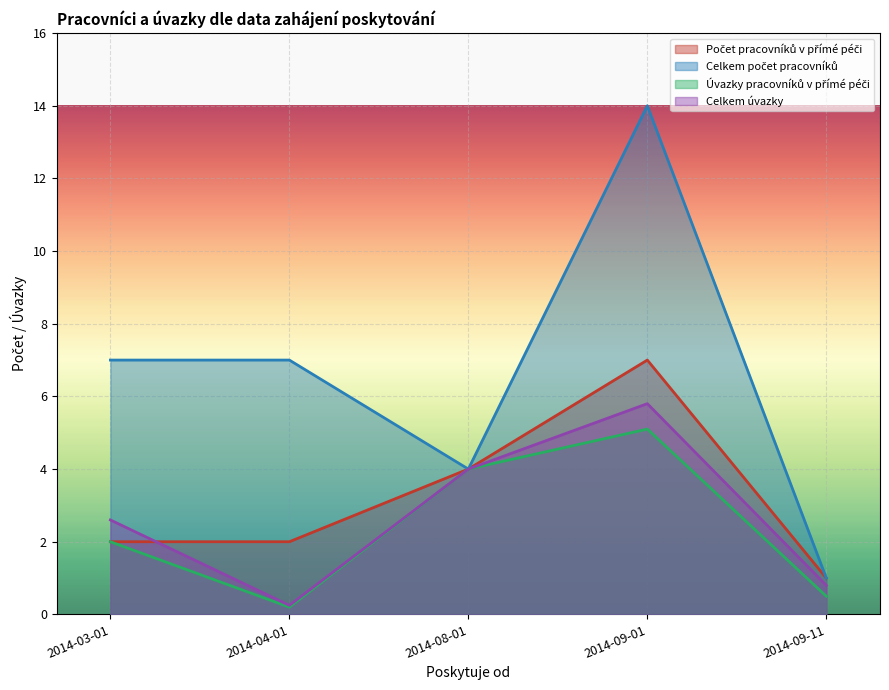

What is the difference between the maximum and minimum values in the Celkem počet pracovníků series?

13.0